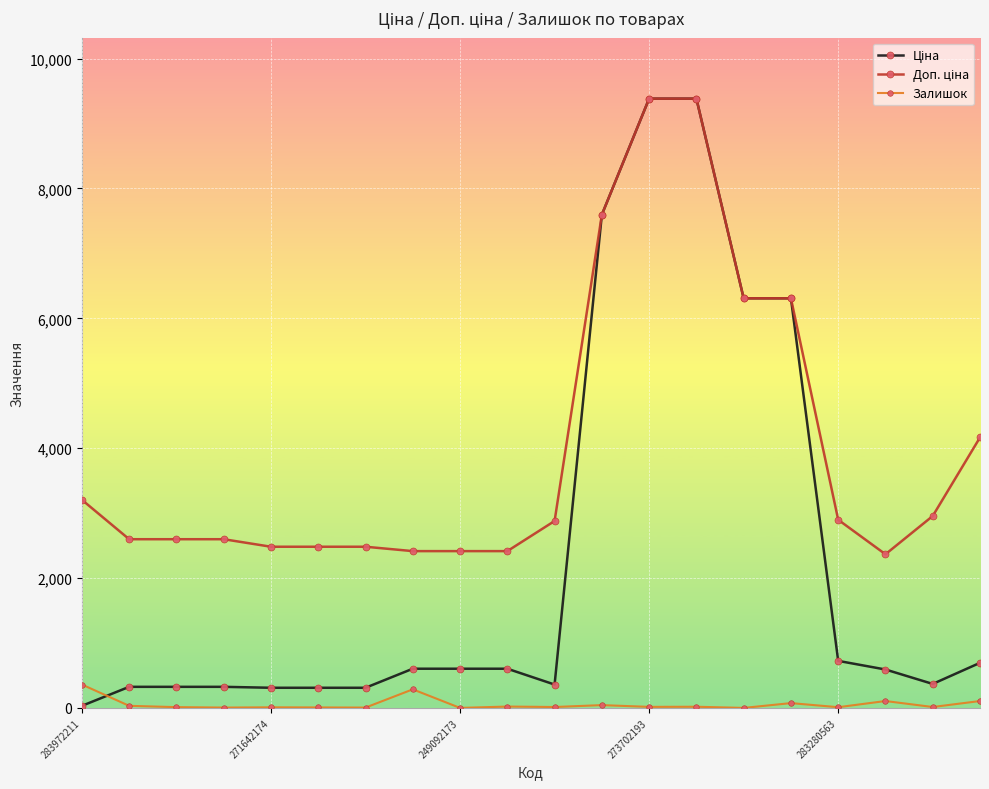

Is this an area chart (filled region under the line)?

No